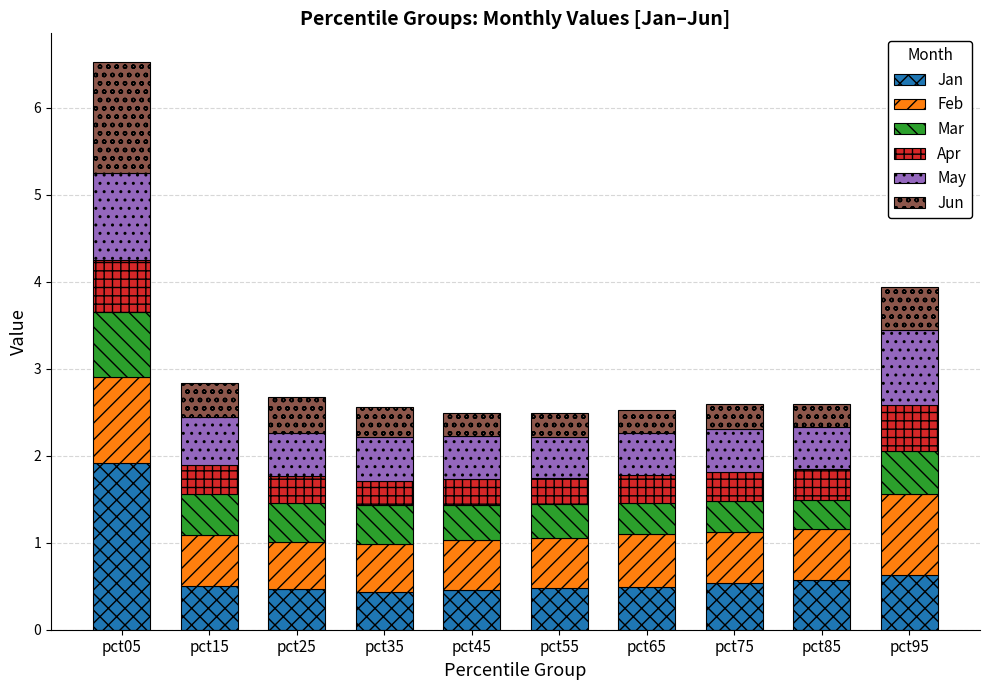

Which category has the highest value in the Jan series?

pct05